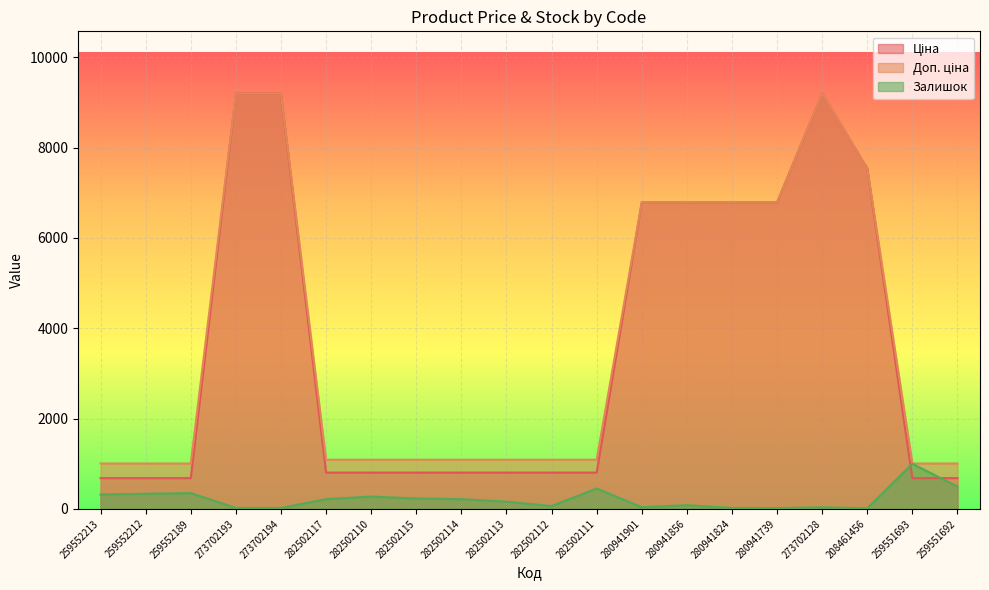

Which label corresponds to the smallest value in the chart?

208461456